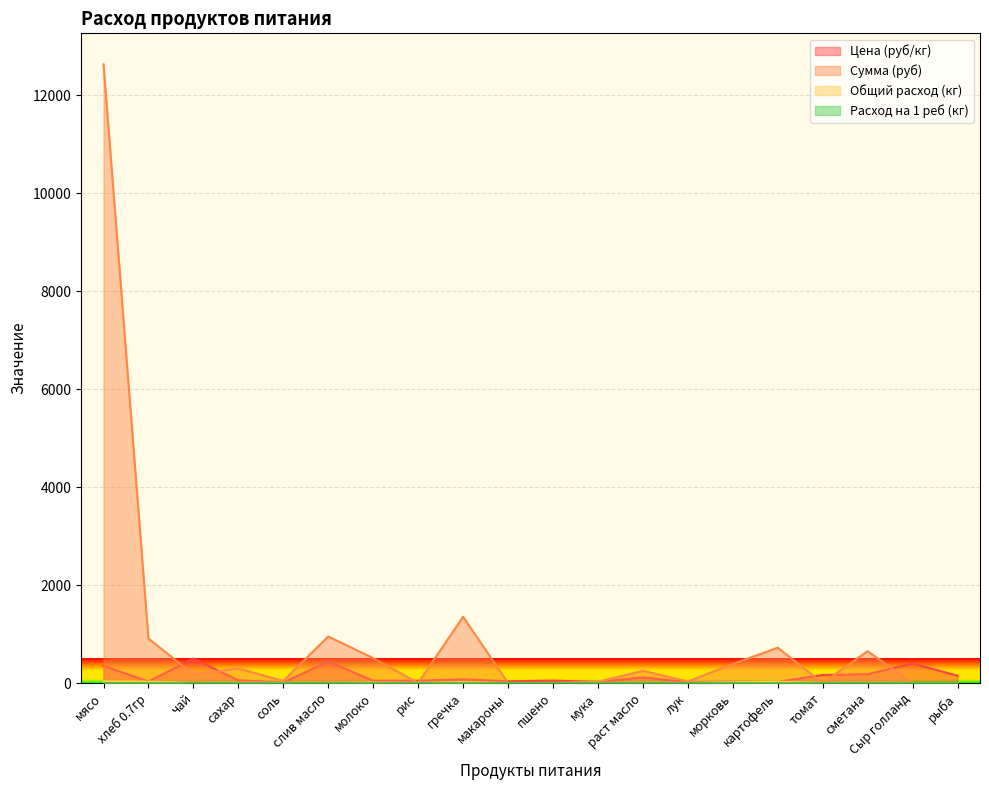

Between сахар and томат, which series saw the biggest shift?

Сумма (руб)